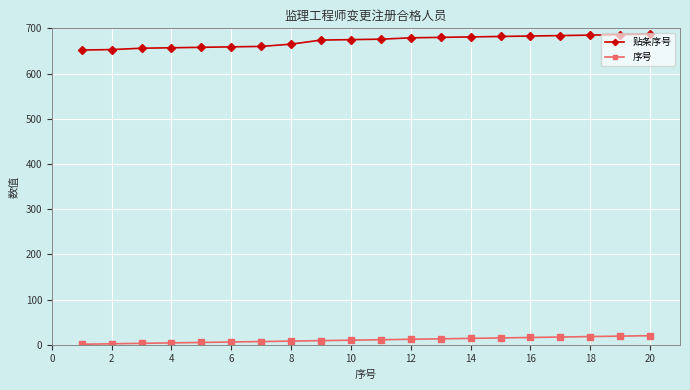

True or false: 贴条序号 and 序号 cross at least once.

False